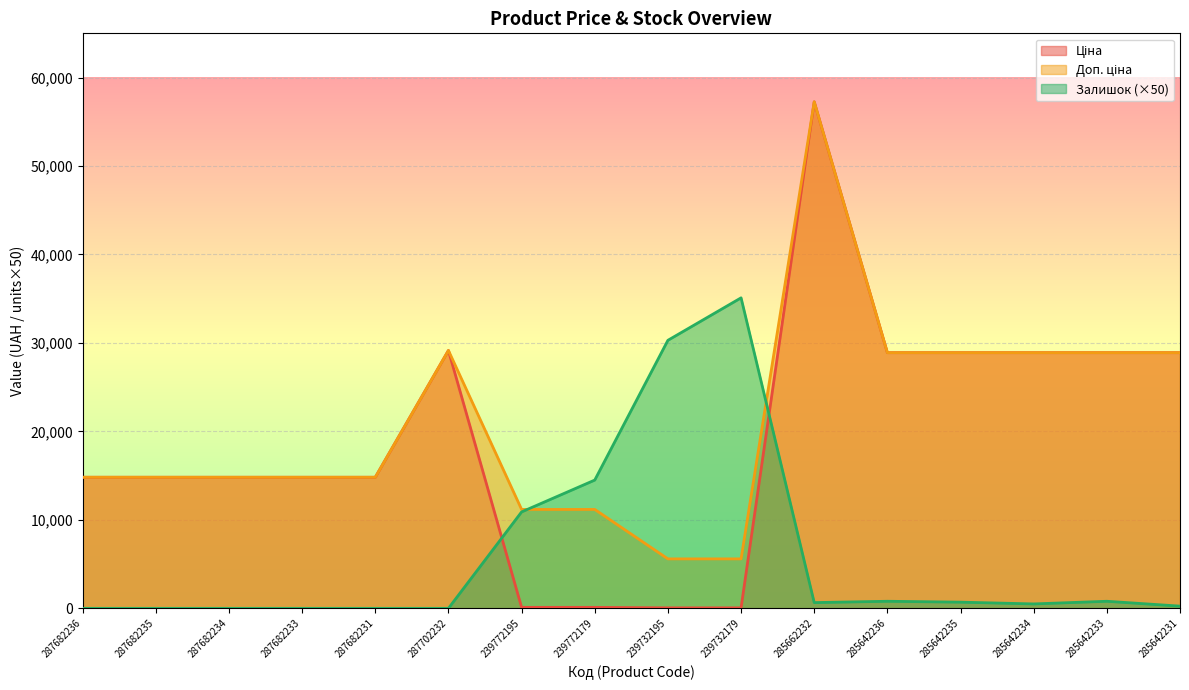

What are all the series names shown in the legend?

Ціна, Доп. ціна, Залишок